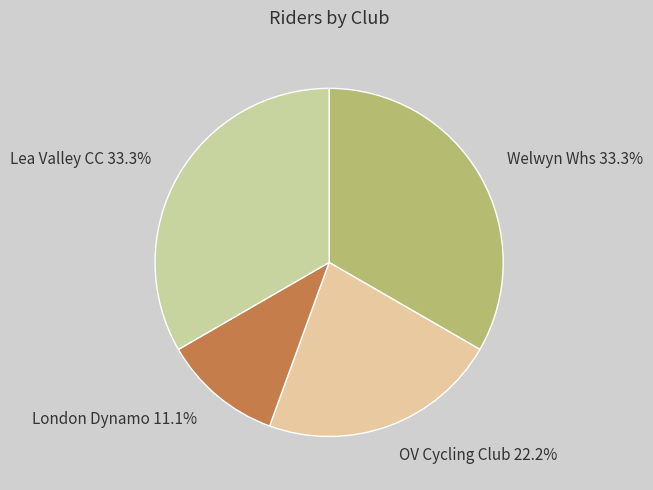

Is there a majority slice in this chart?

No